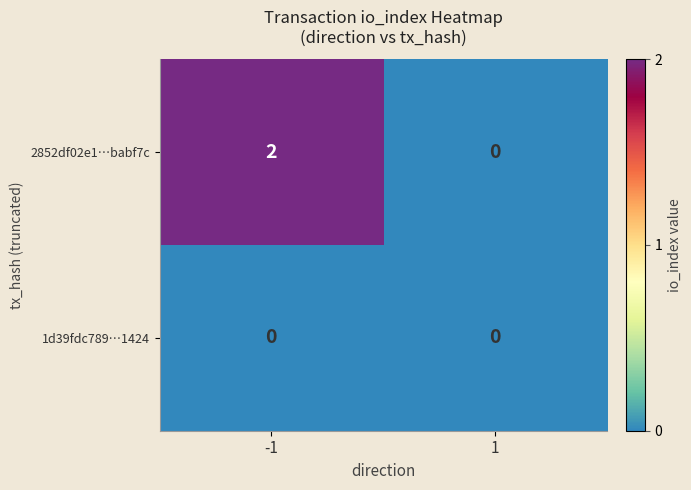

The value of 2852df02e1…babf7c at 1 is 1. True or false?

False